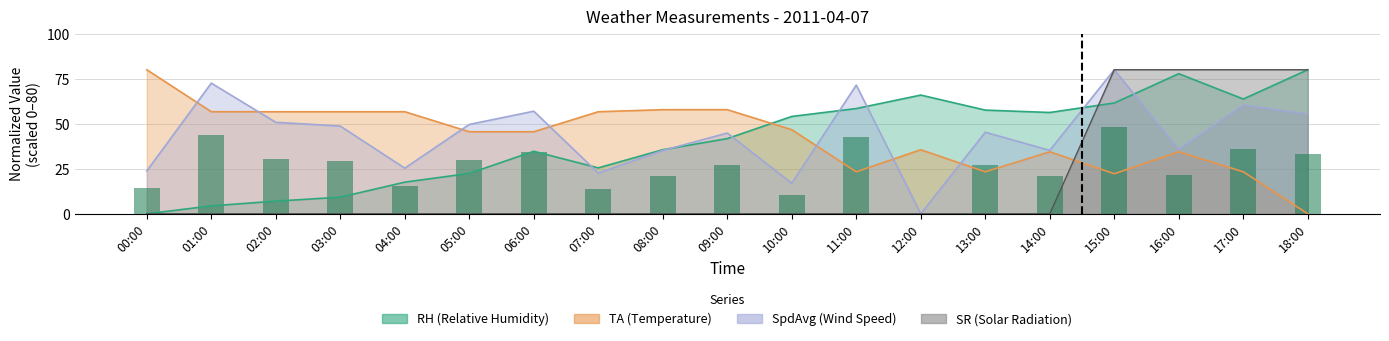

What is the difference between the second highest and minimum values?

43.5